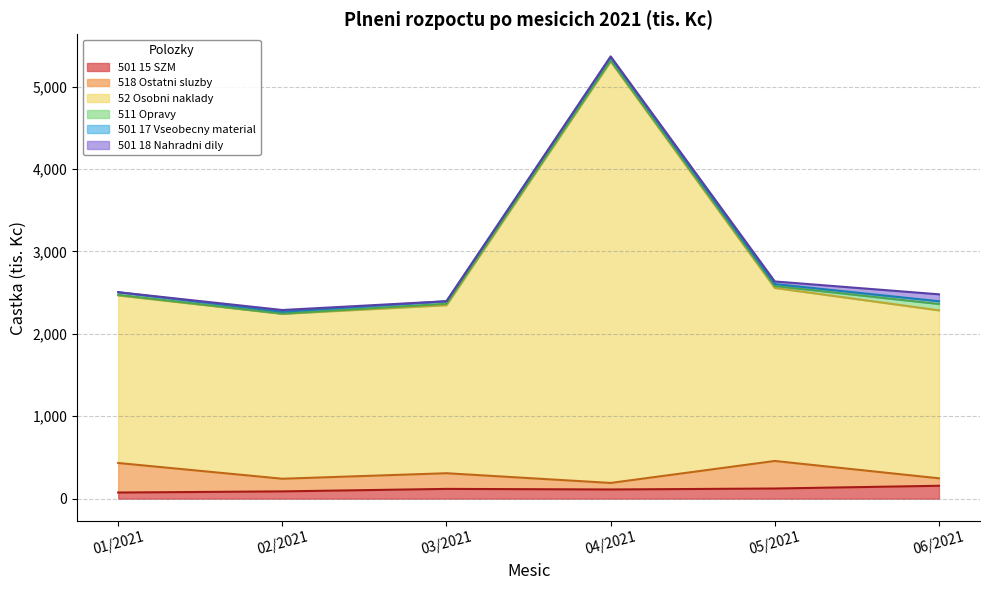

List the series in order of their peak value, highest first.

52 Osobni naklady, 518 Ostatni sluzby, 501 15 SZM, 501 18 Nahradni dily, 511 Opravy, 501 17 Vseobecny material